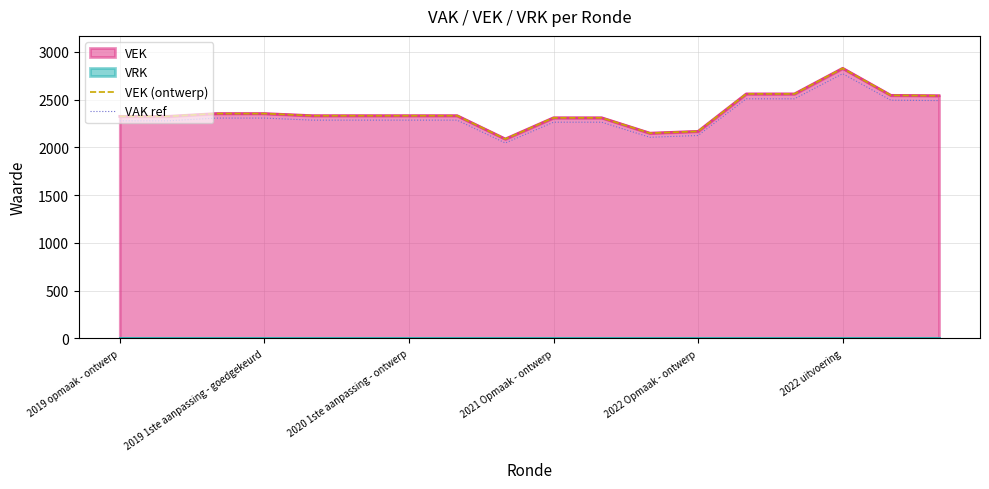

At which category is the sum across all series the highest?

2022 uitvoering